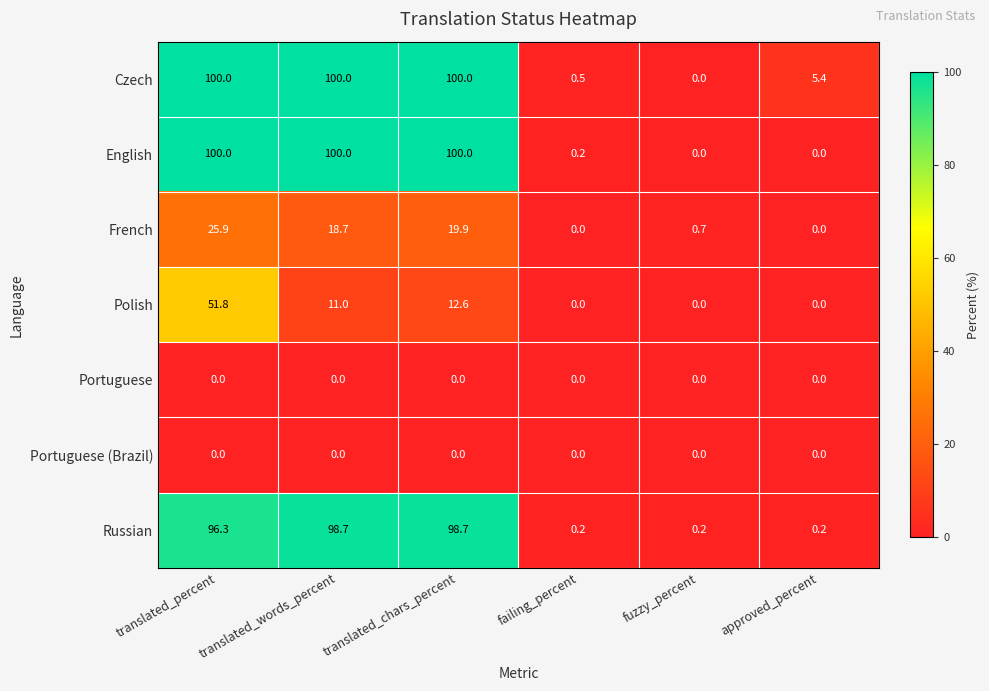

Is it true that Polish equals 0.0 at approved_percent?

True